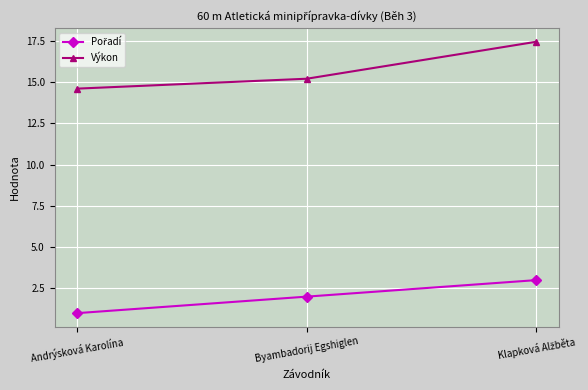

What is the difference between the maximum and minimum values in the Výkon series?

2.8